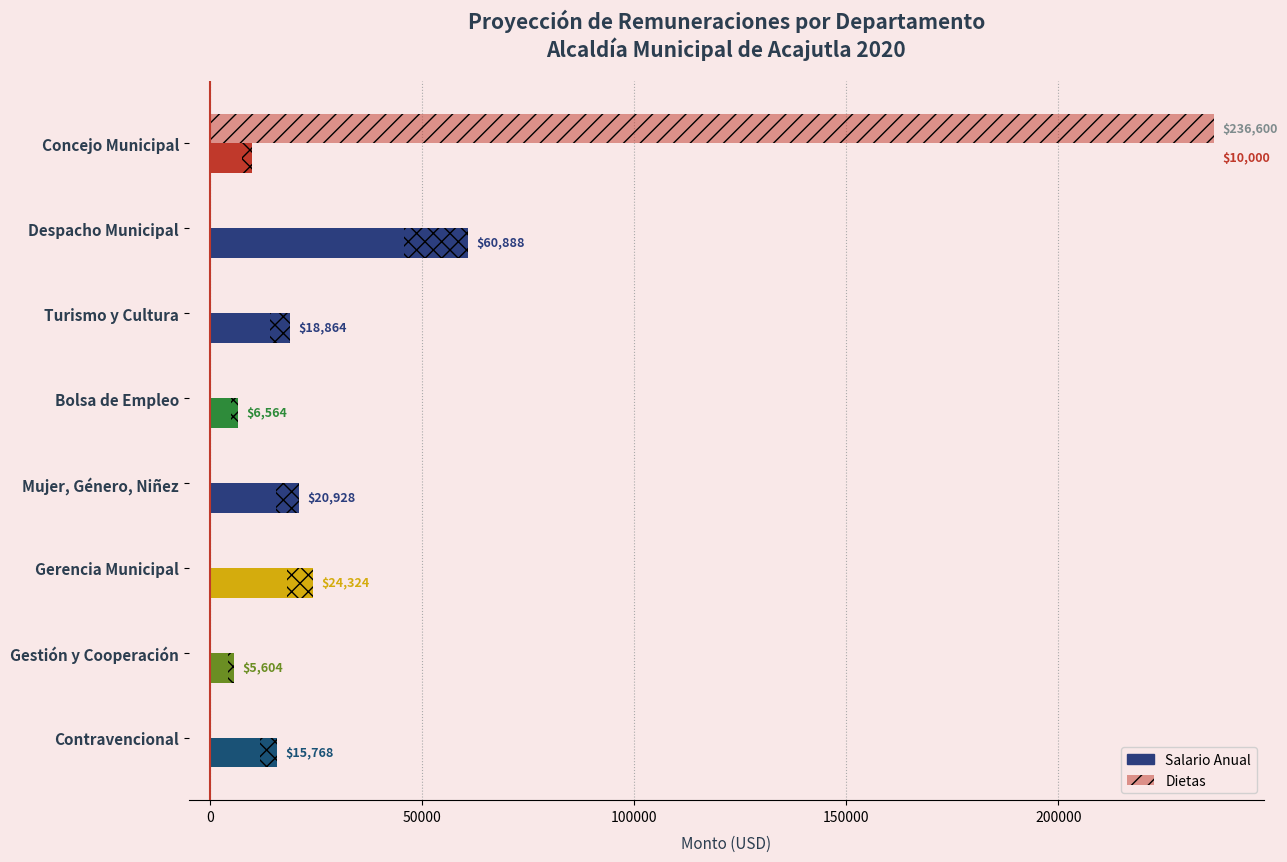

How many bars are there in each group?

2